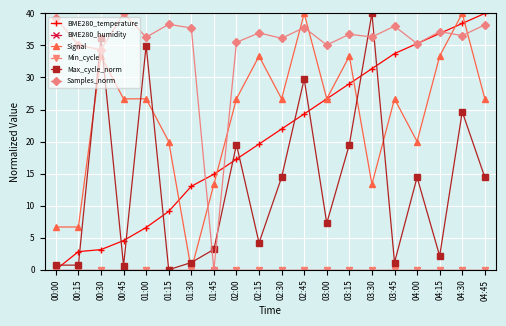

Where do Signal and Max_cycle_norm first cross each other?

00:15 and 00:30